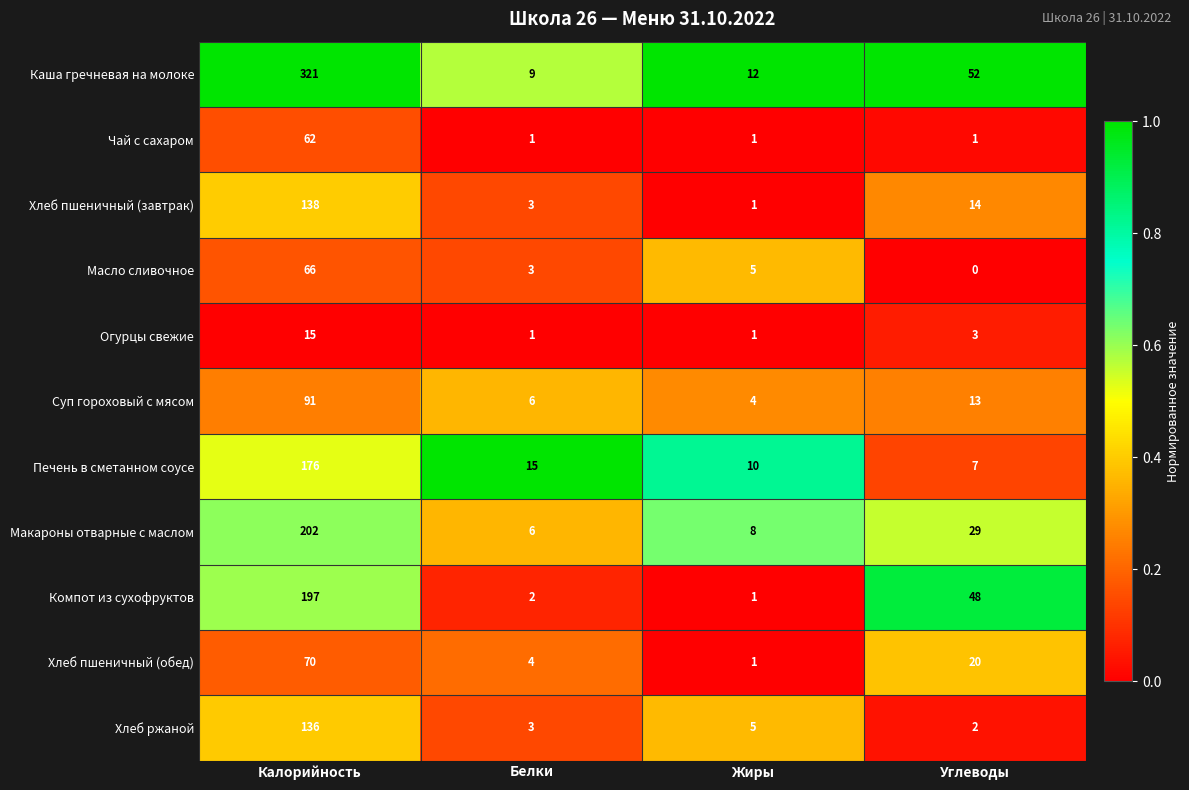

The value of Хлеб ржаной at Калорийность is 241. True or false?

False